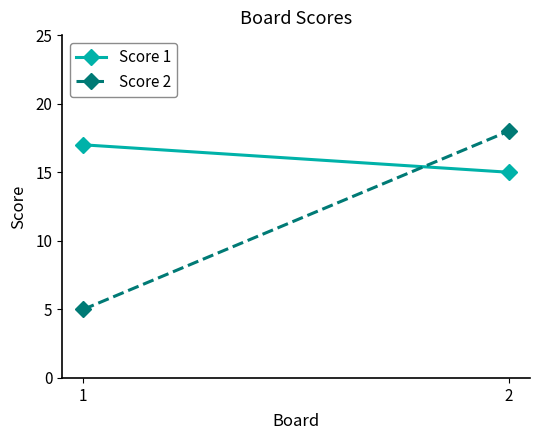

True or false: Score 1 has a value of 8 at 1.

False